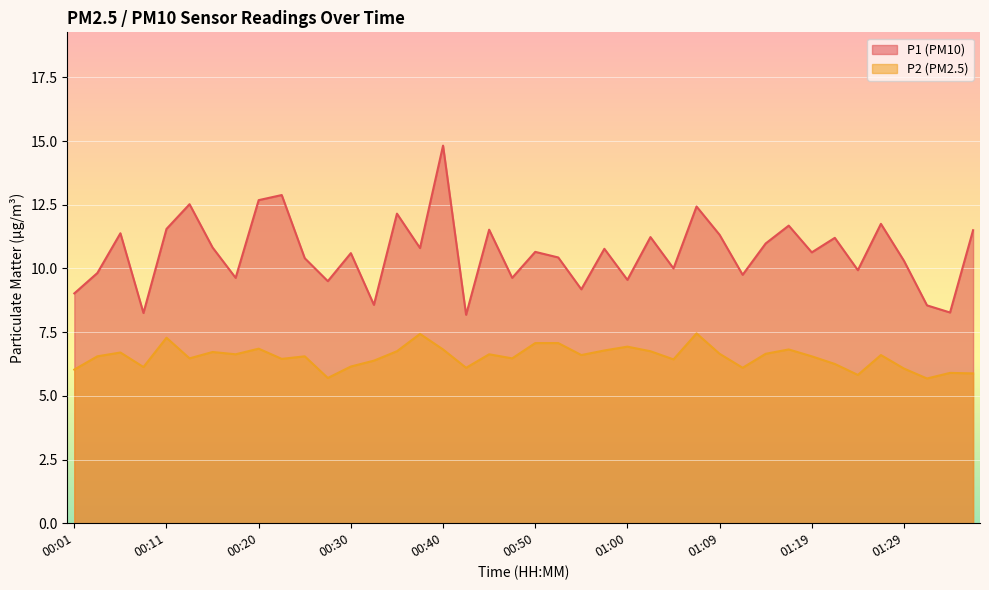

What is the spread (max minus min) of values at 00:18?

3.0